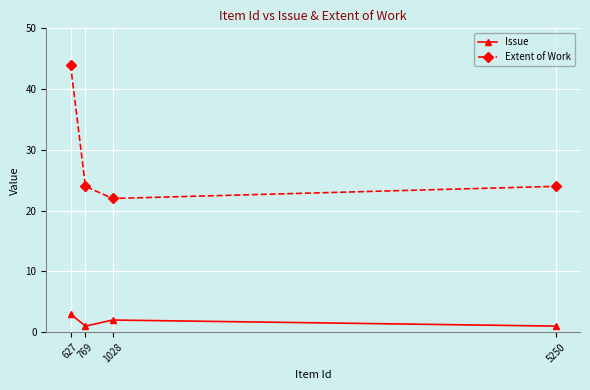

How many series are shown in this chart?

2